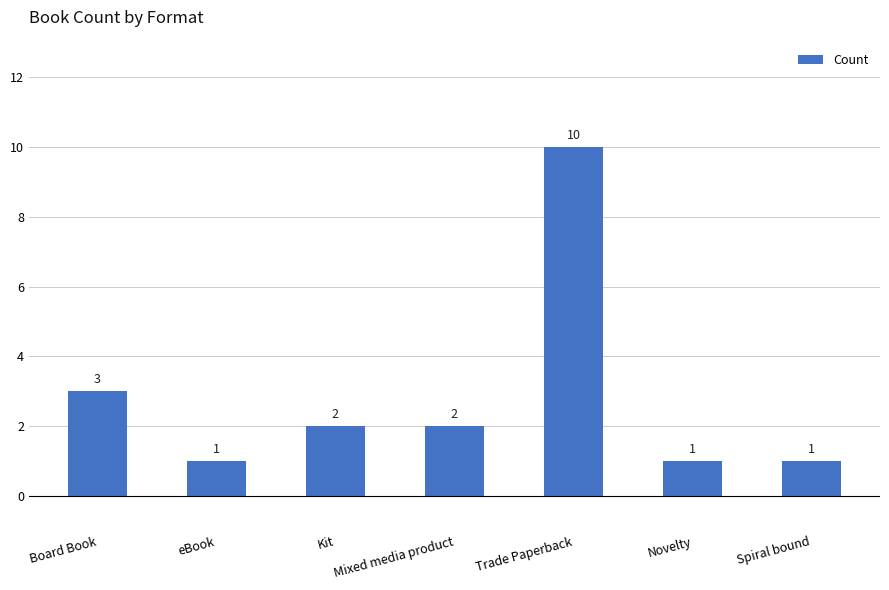

What is the ratio of the value at eBook to the value at Board Book?

0.3